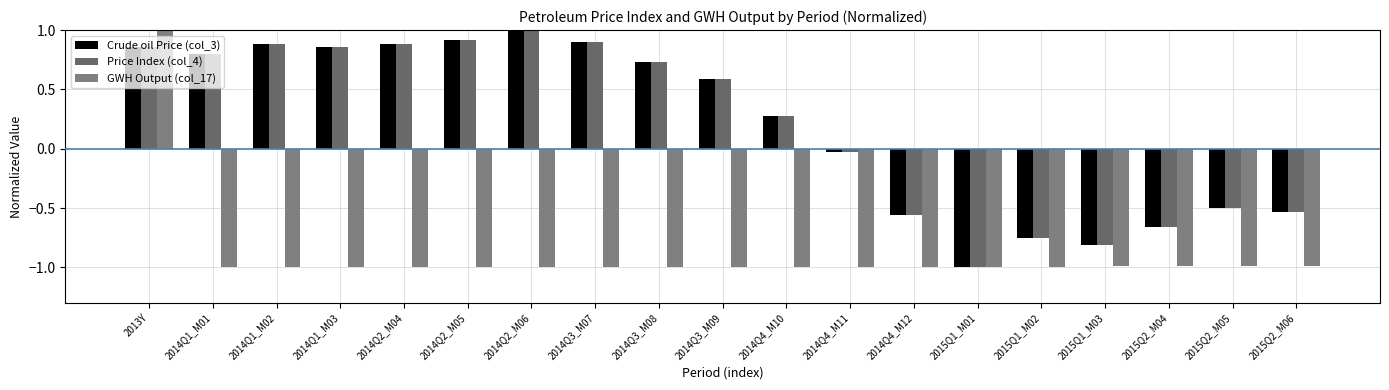

Where does the GWH Output (col_17) series first go above 0?

2013Y